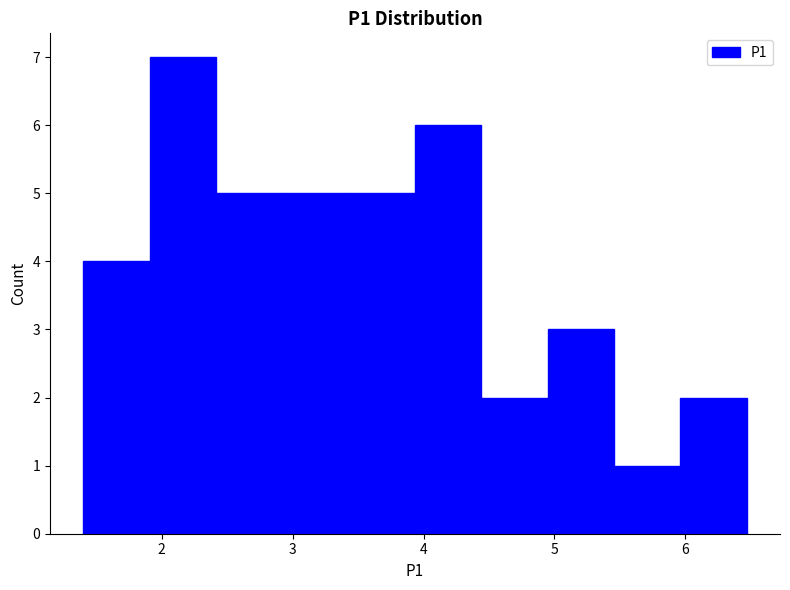

Which range on the x-axis has the tallest bar?

1.9 to 2.4